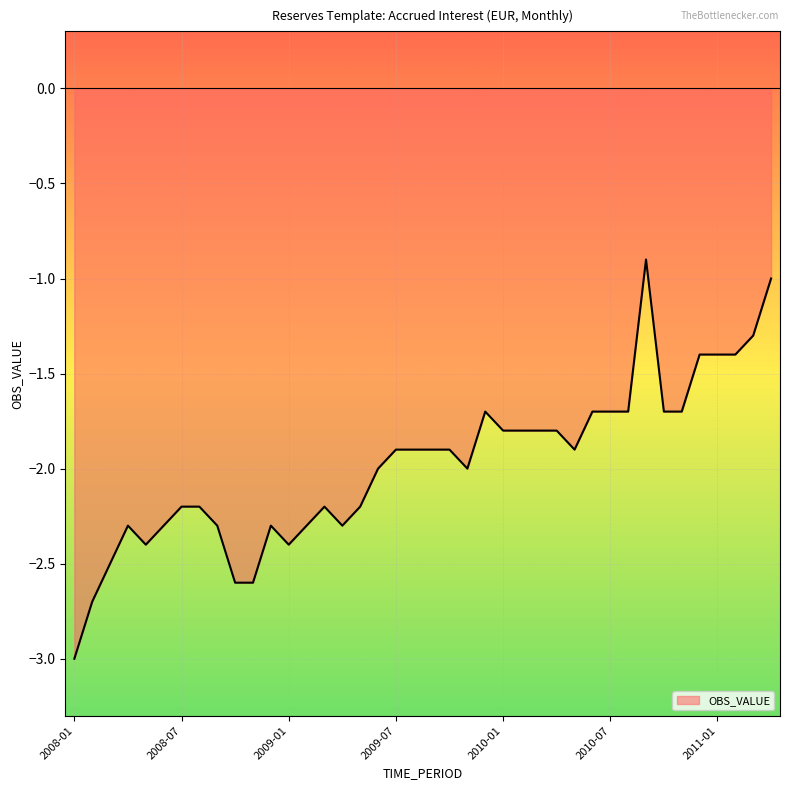

What is the maximum value shown in the chart?

-0.9